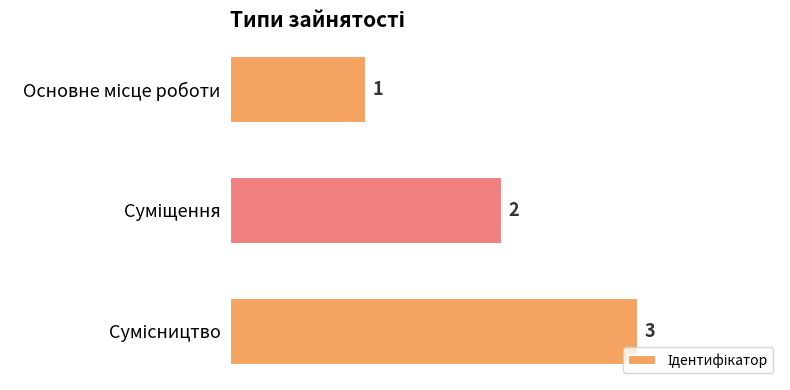

Count the values in the range 1 to 3.

3